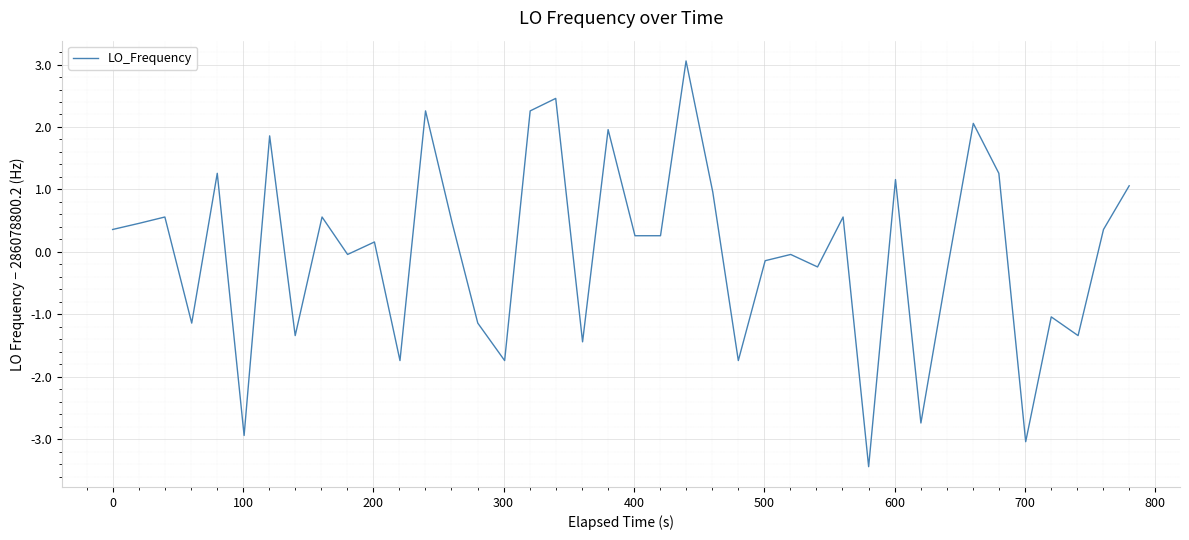

What is the maximum value shown in the chart?

3.1